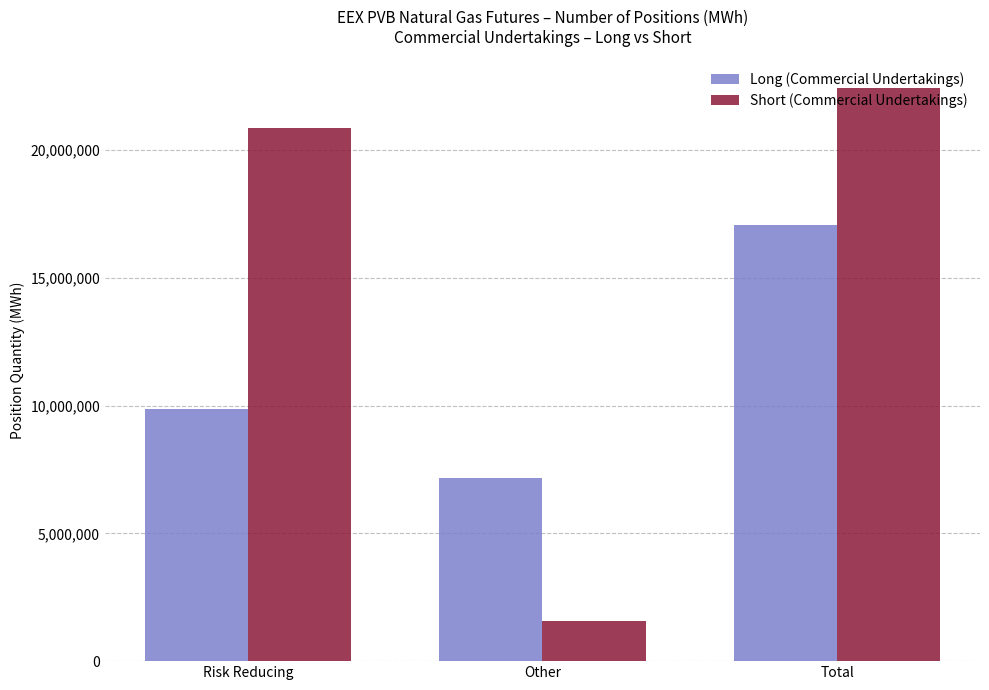

Are the bars horizontal?

No